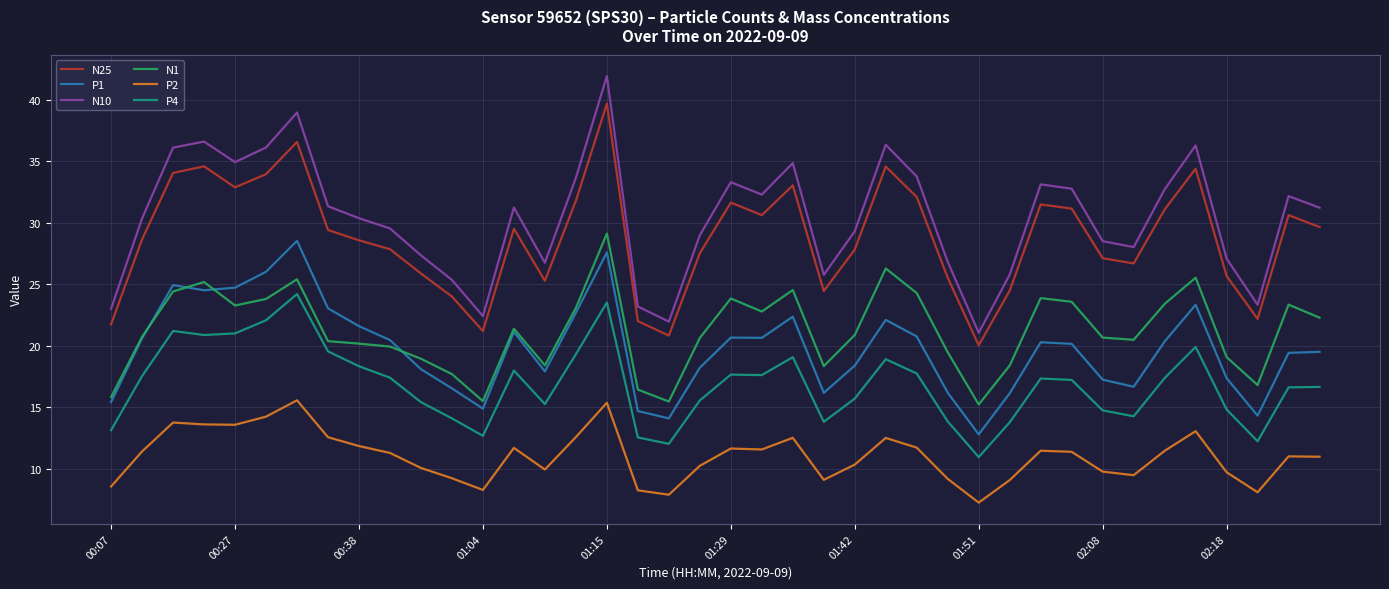

What is the highest value of the N25 series?

39.7